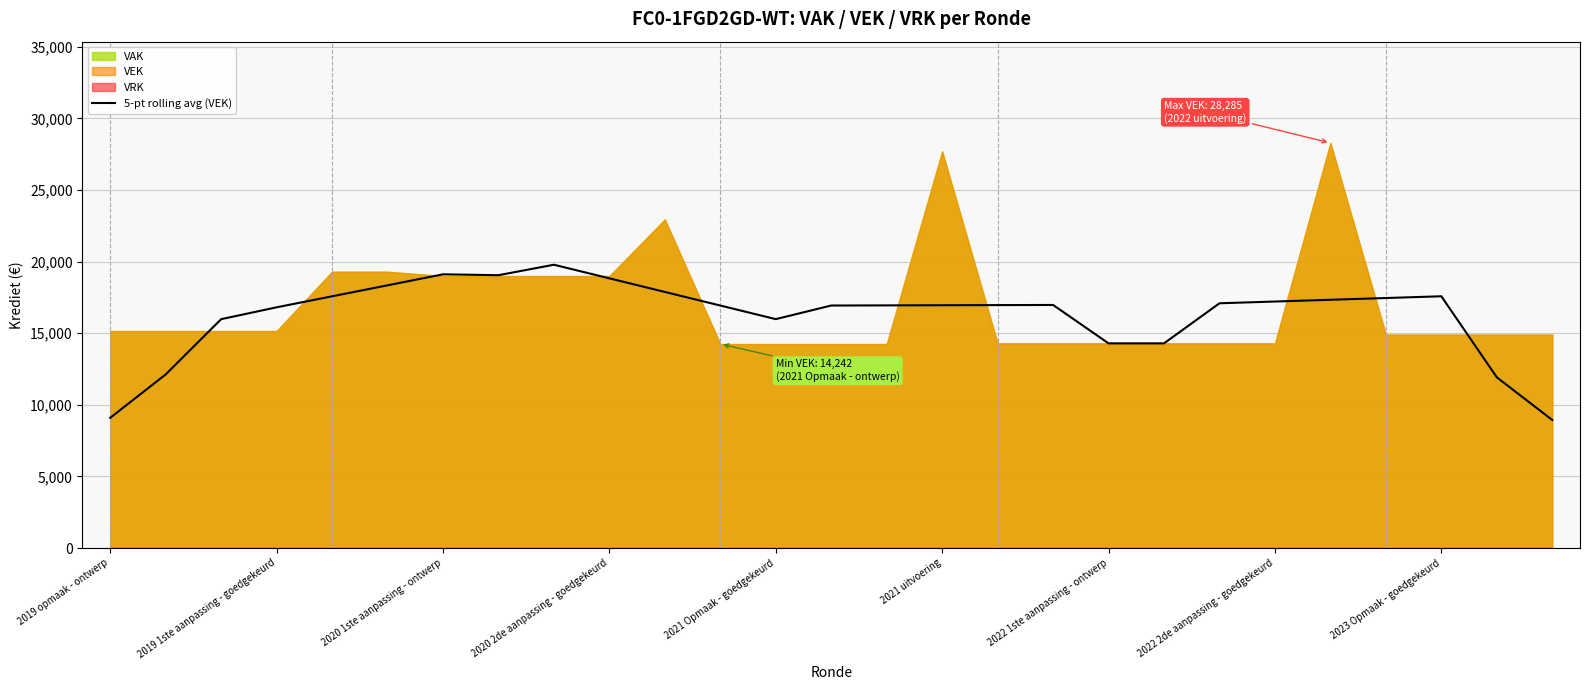

The value of 5-pt rolling avg (VEK) at 2022 2de aanpassing - goedgekeurd is 17212.0. True or false?

True